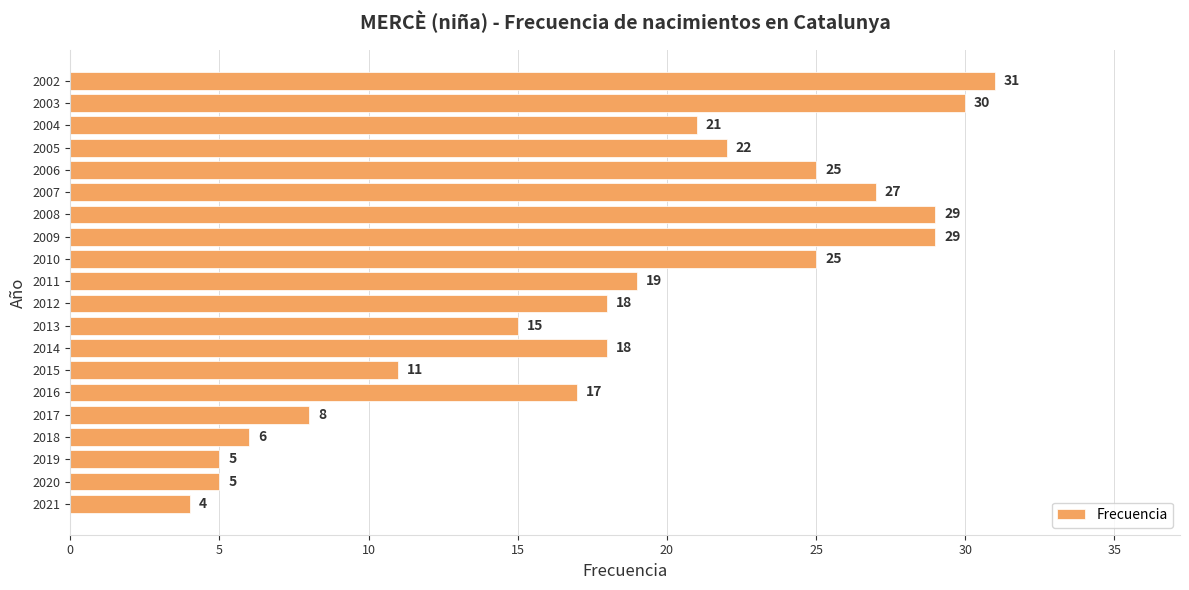

The chart shows a value of 5 at 2019. True or false?

True